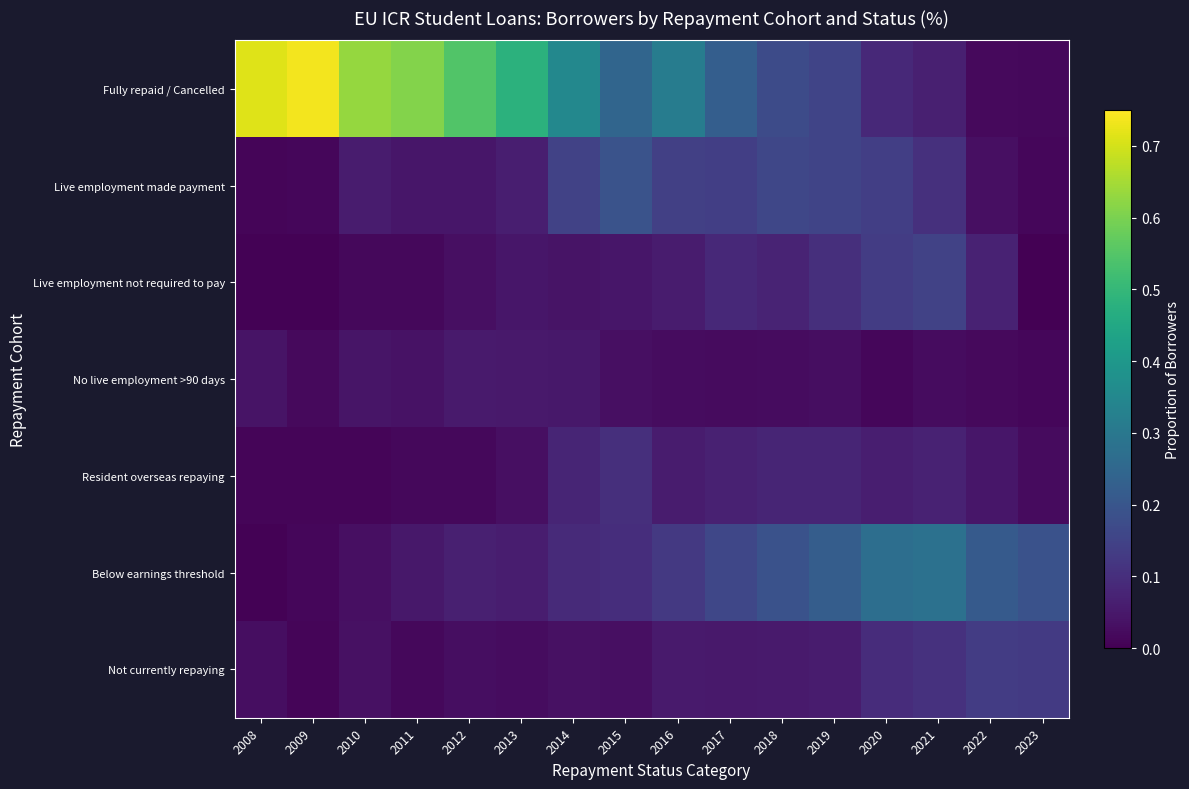

At which category is the sum across all series the highest?

2010